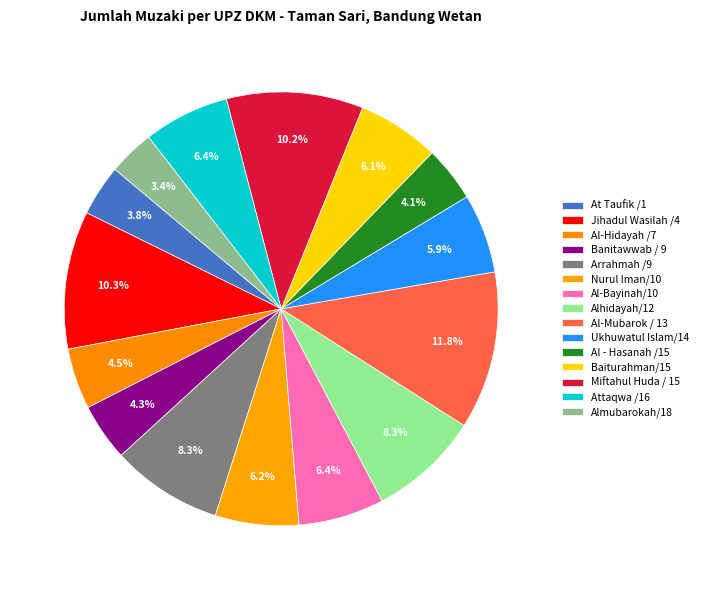

Which slice is the largest?

Al-Mubarok / 13